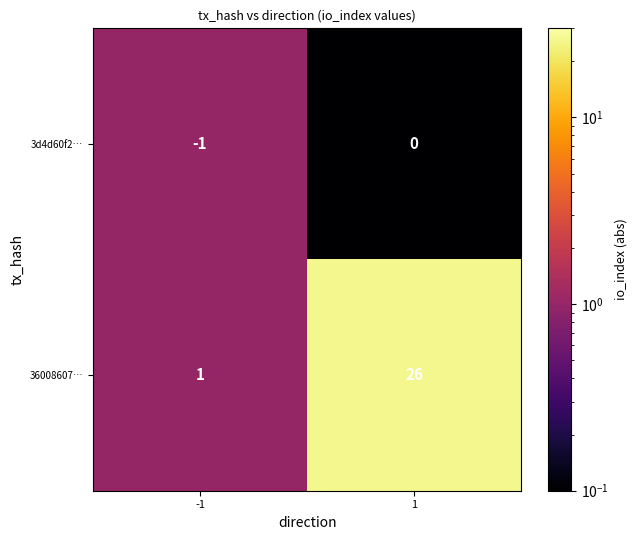

Rank the categories by 3d4d60f2… value from lowest to highest.

-1, 1